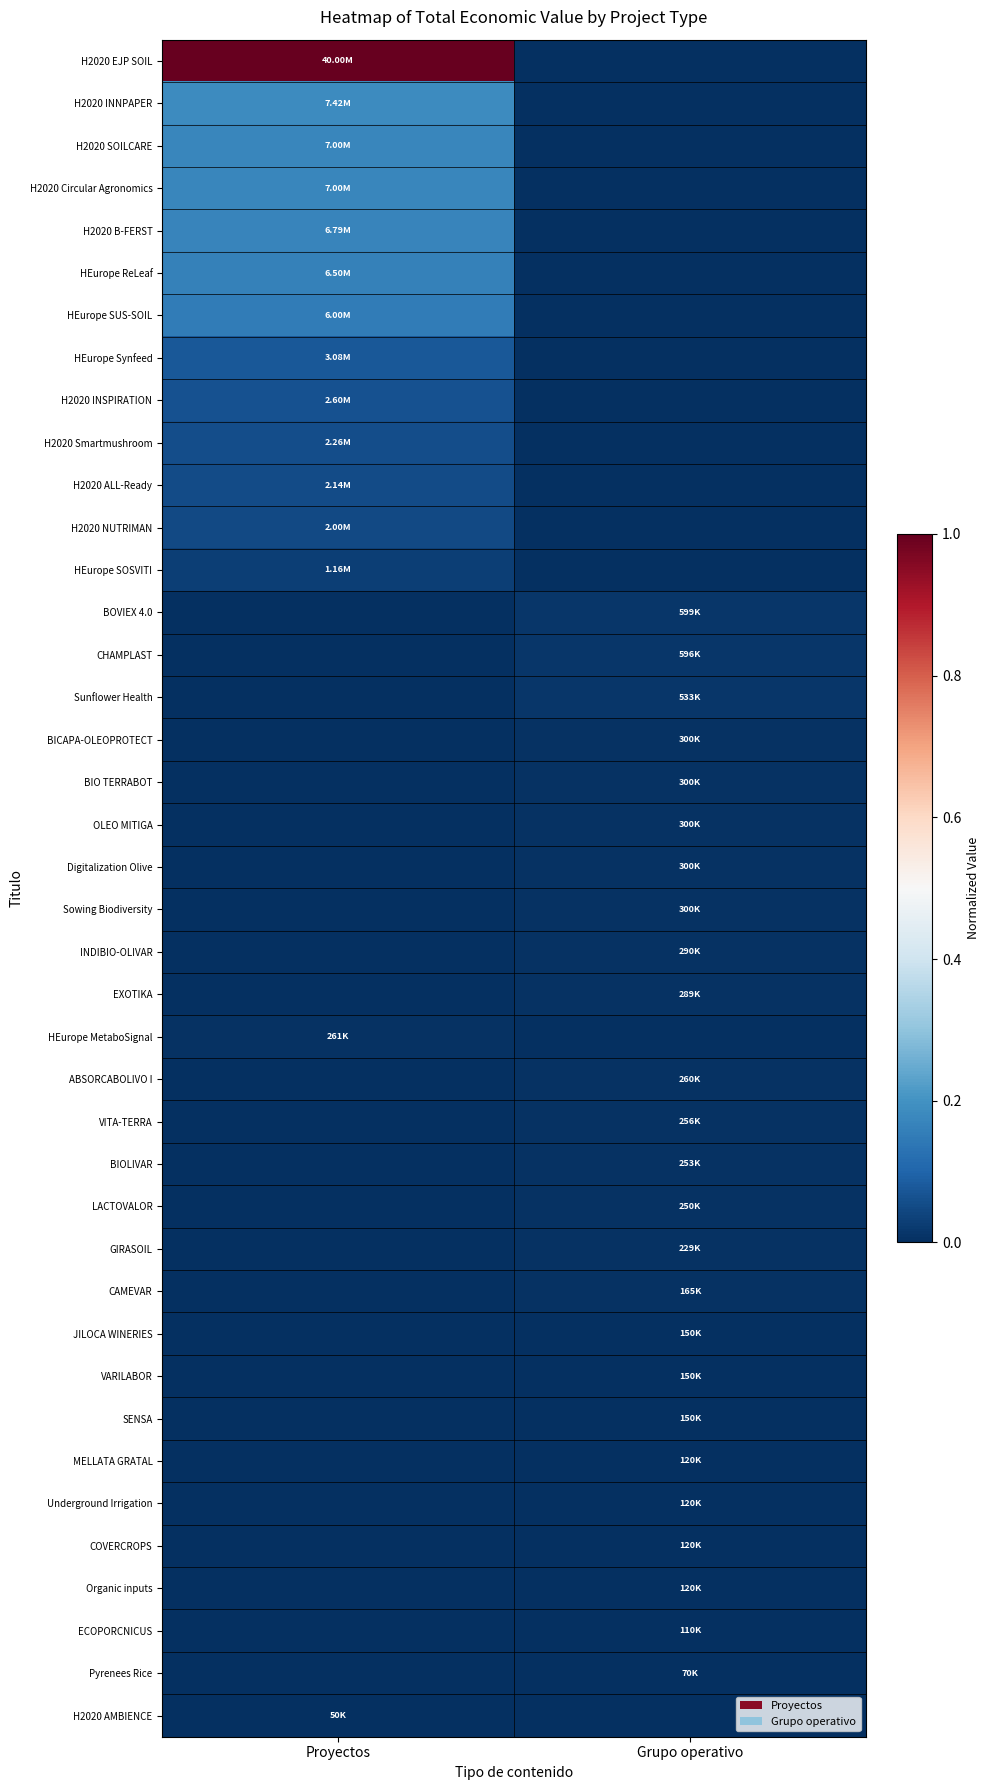

At which category is the sum across all series the highest?

Proyectos